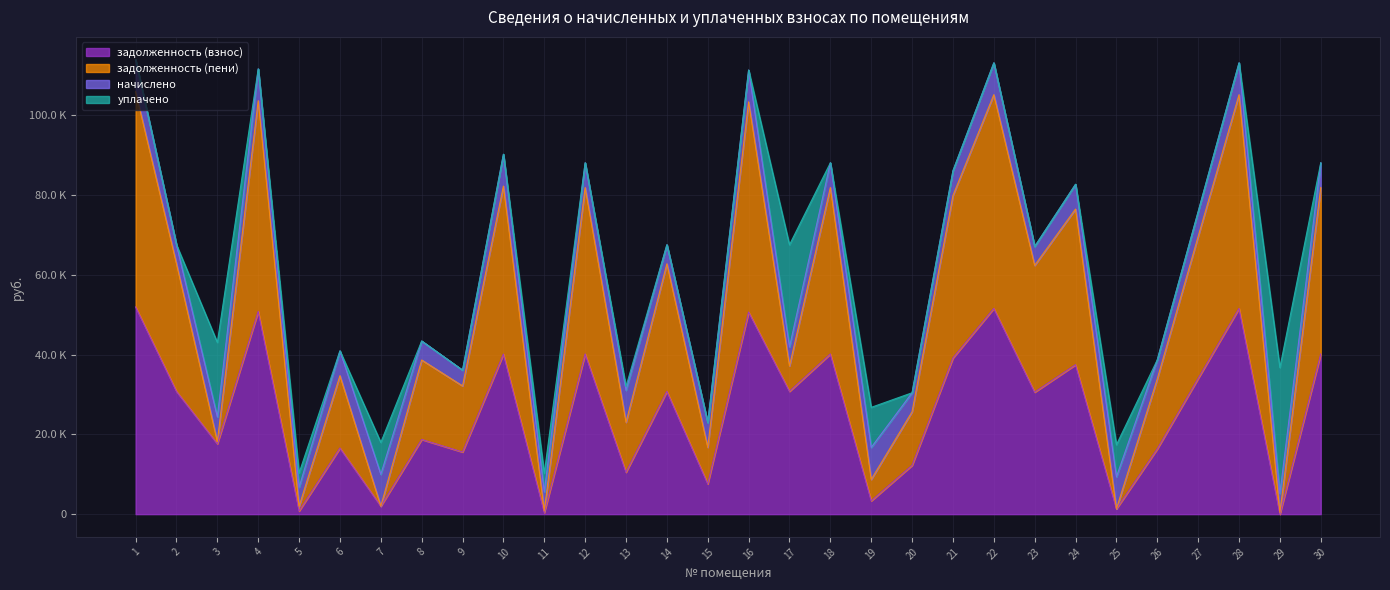

How many positive values does the задолженность (взнос) series have?

29